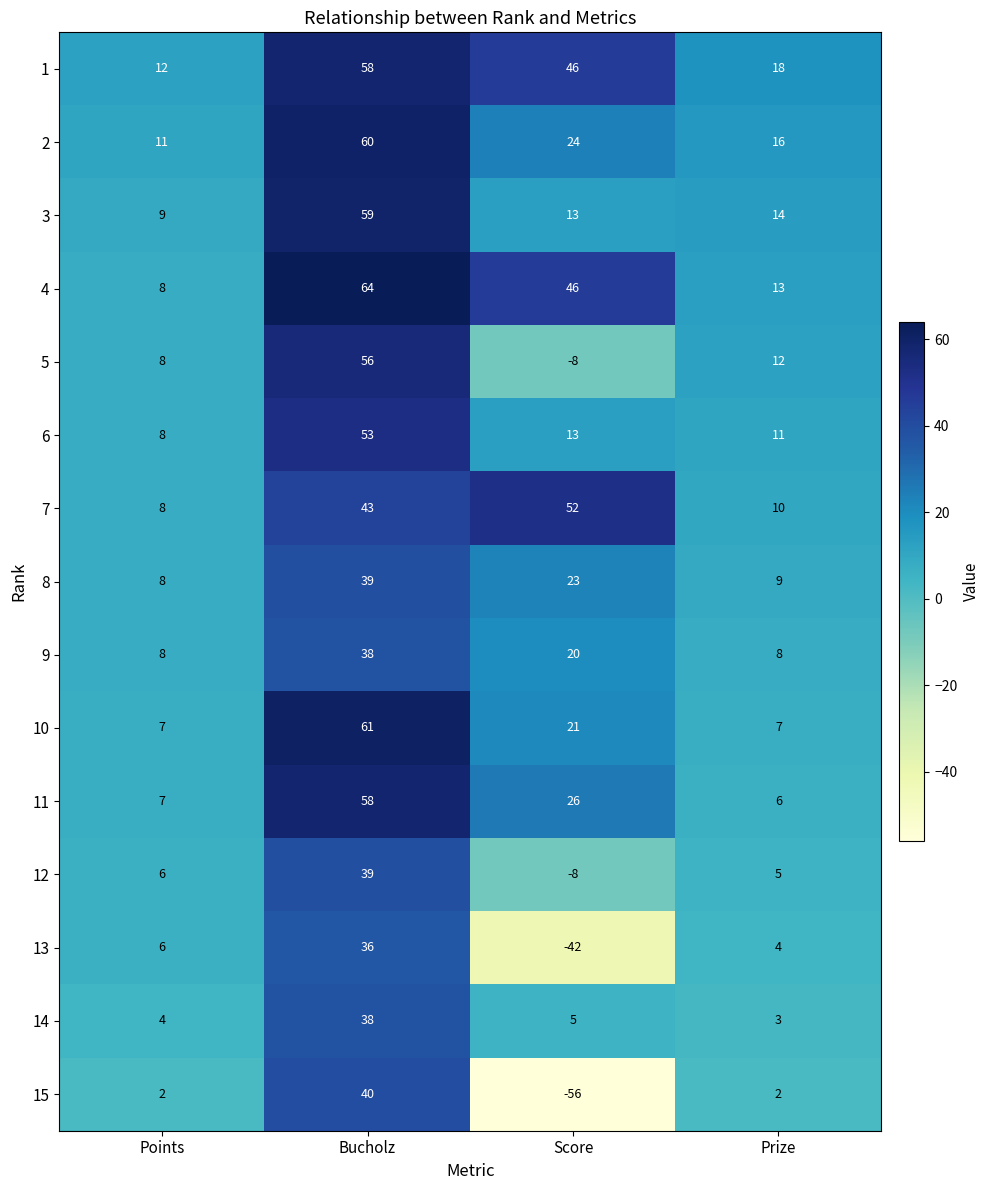

What is the total value across all series at Points?

112